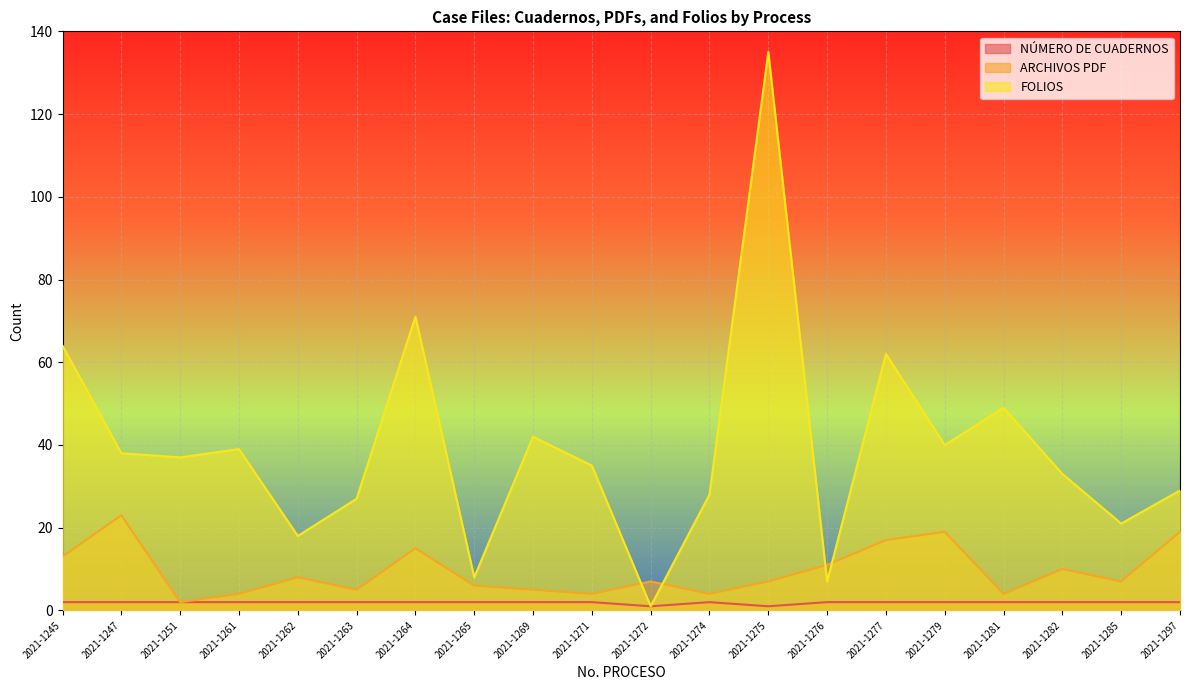

What is the smallest value displayed?

1